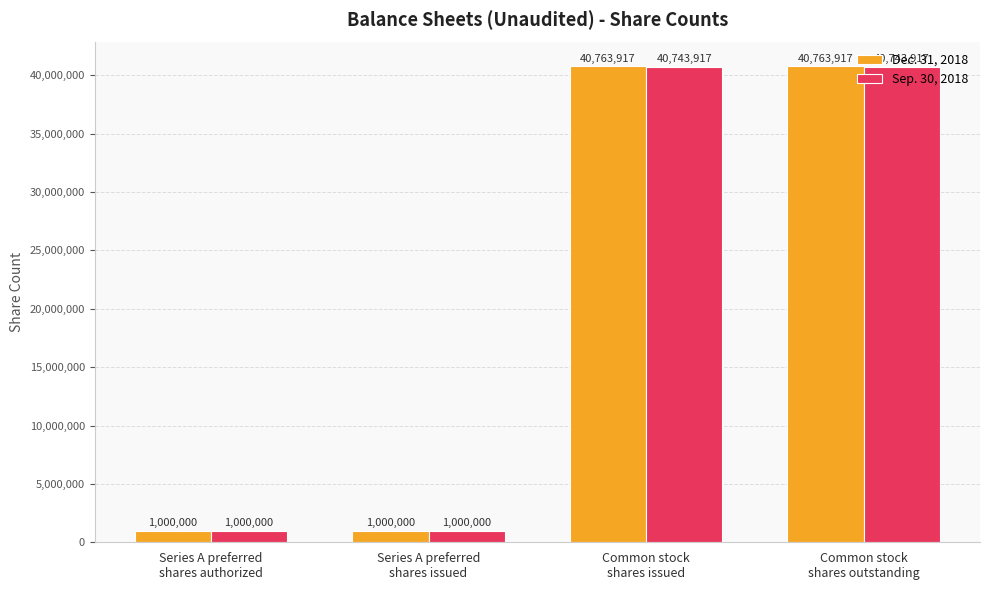

Rank the series by their average value, from lowest to highest.

Sep. 30, 2018, Dec. 31, 2018